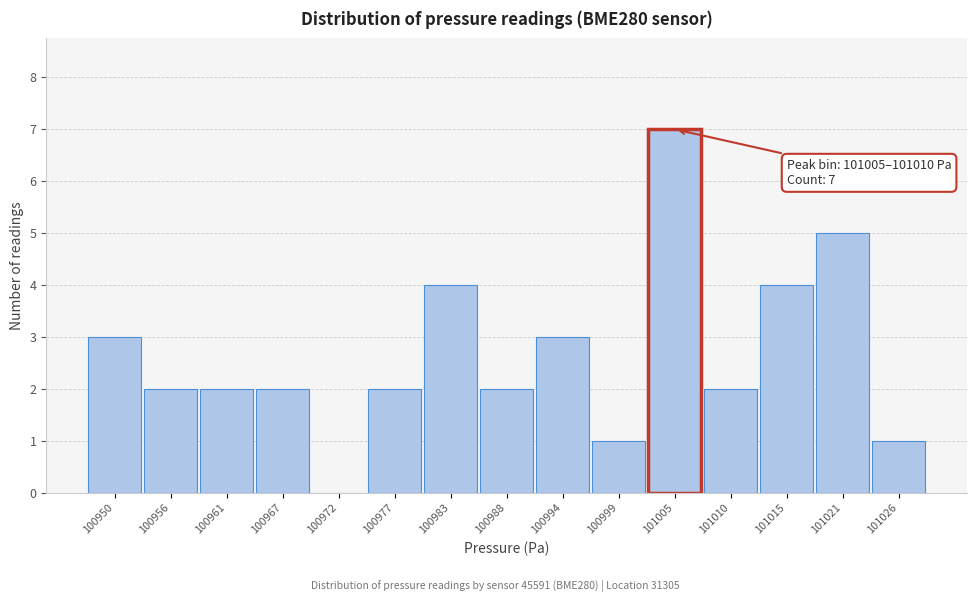

Reading right to left, what are all the values shown in this chart?

101026=1	101021=5	101015=4	101010=2	101005=7	100999=1	100994=3	100988=2	100983=4	100977=2	100972=0	100967=2	100961=2	100956=2	100950=3